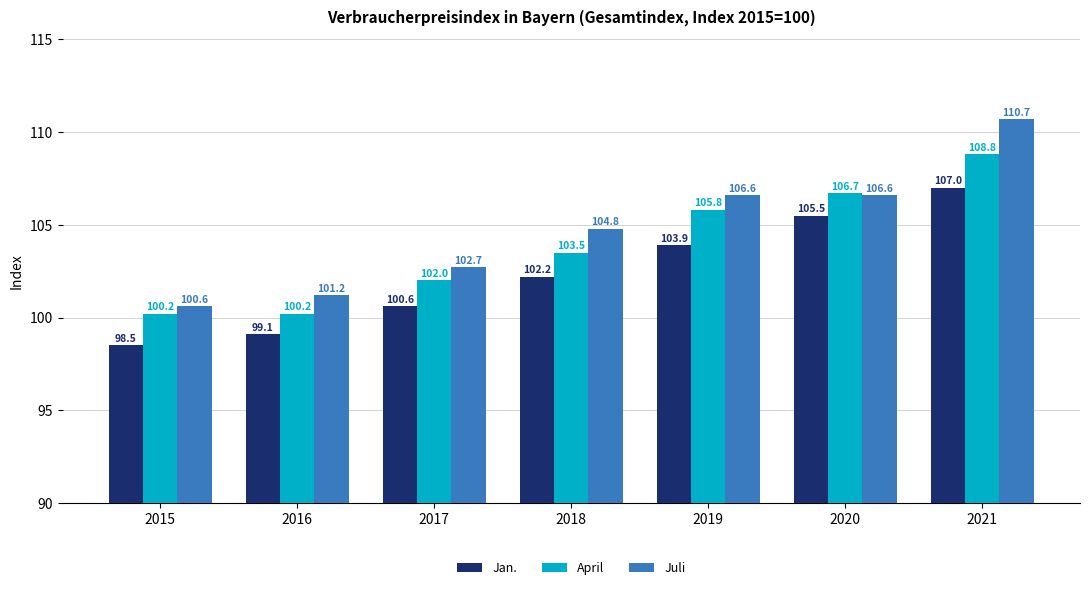

What are all the series names shown in the legend?

Jan., April, Juli